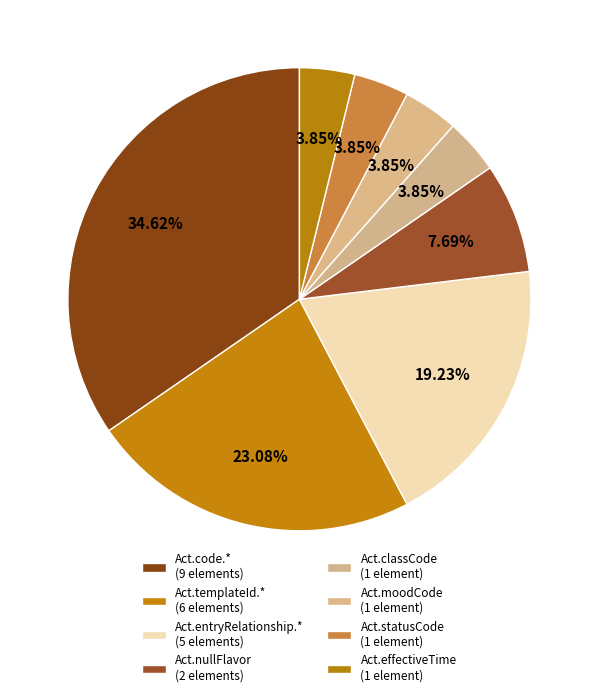

How many segments does this pie chart have?

8